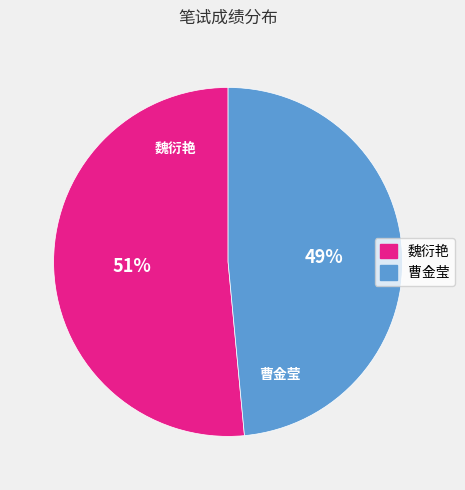

How many slices are in this pie chart?

2